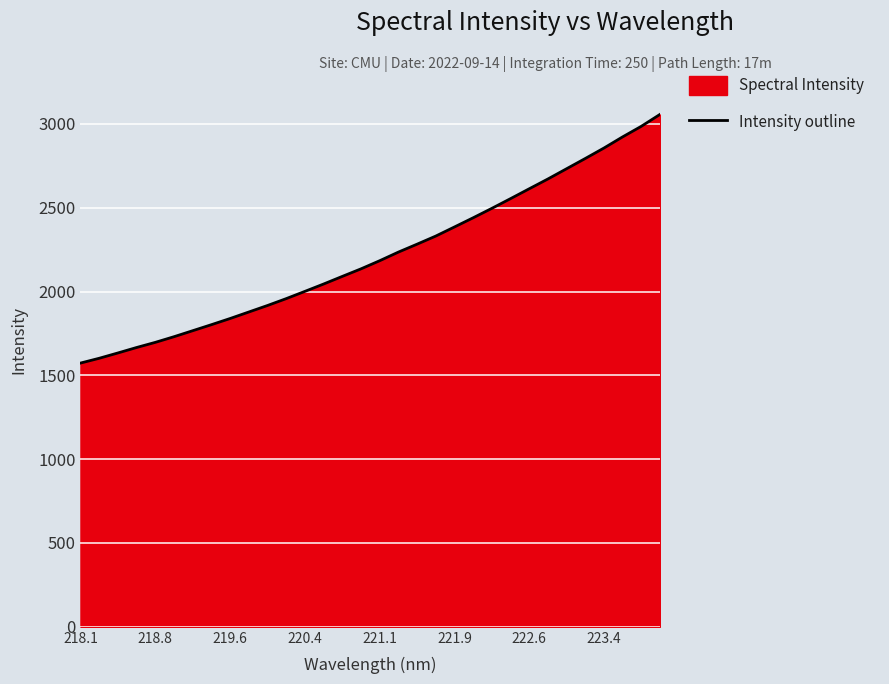

What is the difference between the maximum and minimum values?

1483.1